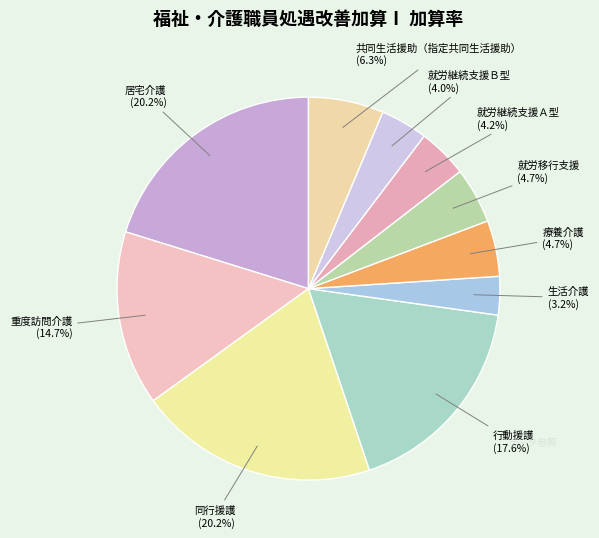

How many segments does this pie chart have?

10